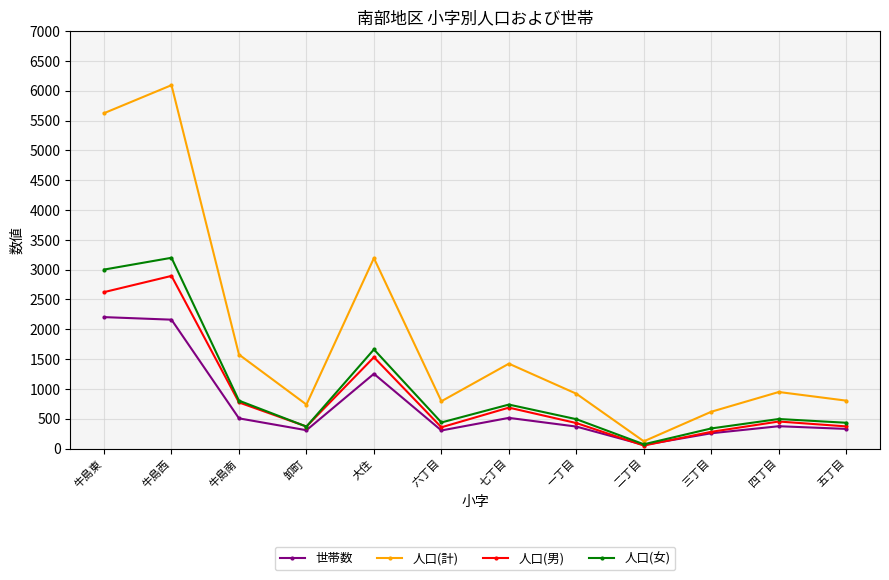

How many interior local peaks does the 世帯数 series have?

3